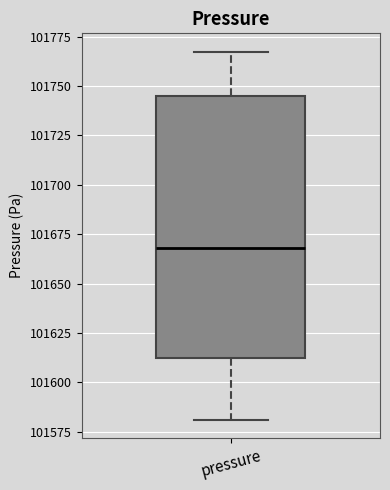

Transcribe this box plot: give where the median line is, the range the box spans, and where the two whiskers end, as read against the y-axis. The values are not printed on the chart, so give them approximately, as read against the axis.

median 101670, box 101615 to 101745, whiskers 101580 to 101765